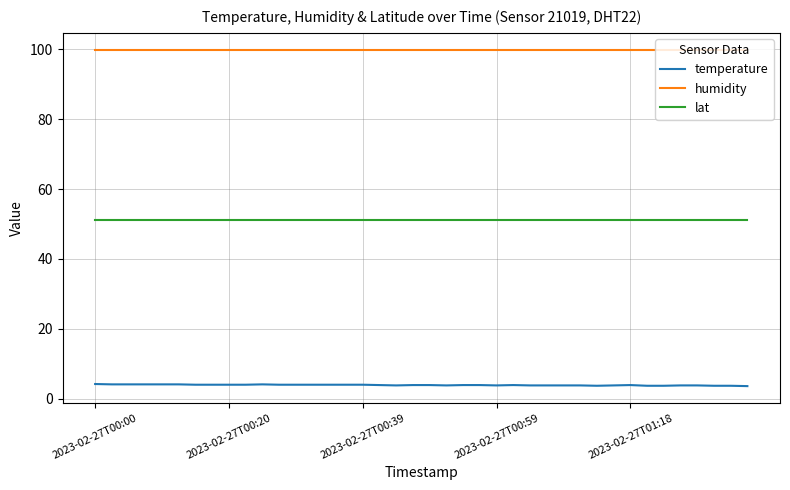

Which series has the widest spread of values?

temperature